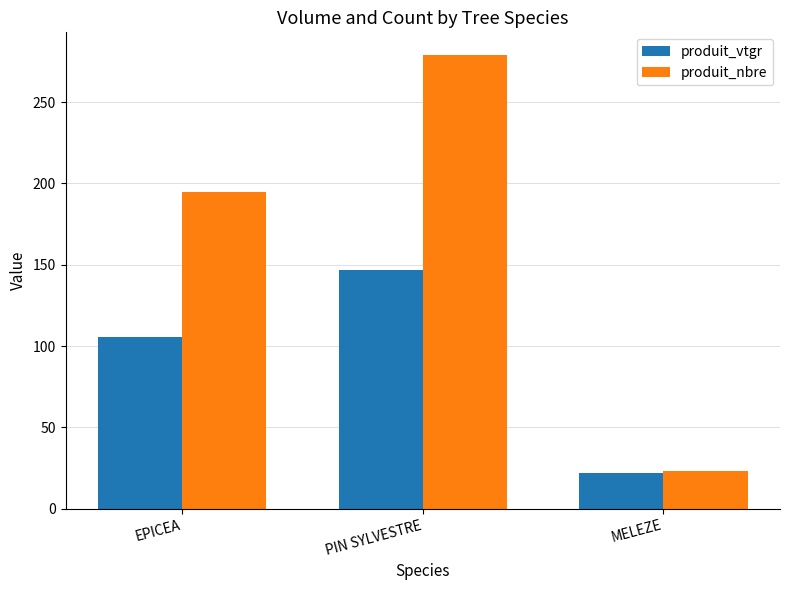

Is the value of produit_nbre at MELEZE greater than the value of produit_vtgr at PIN SYLVESTRE?

No